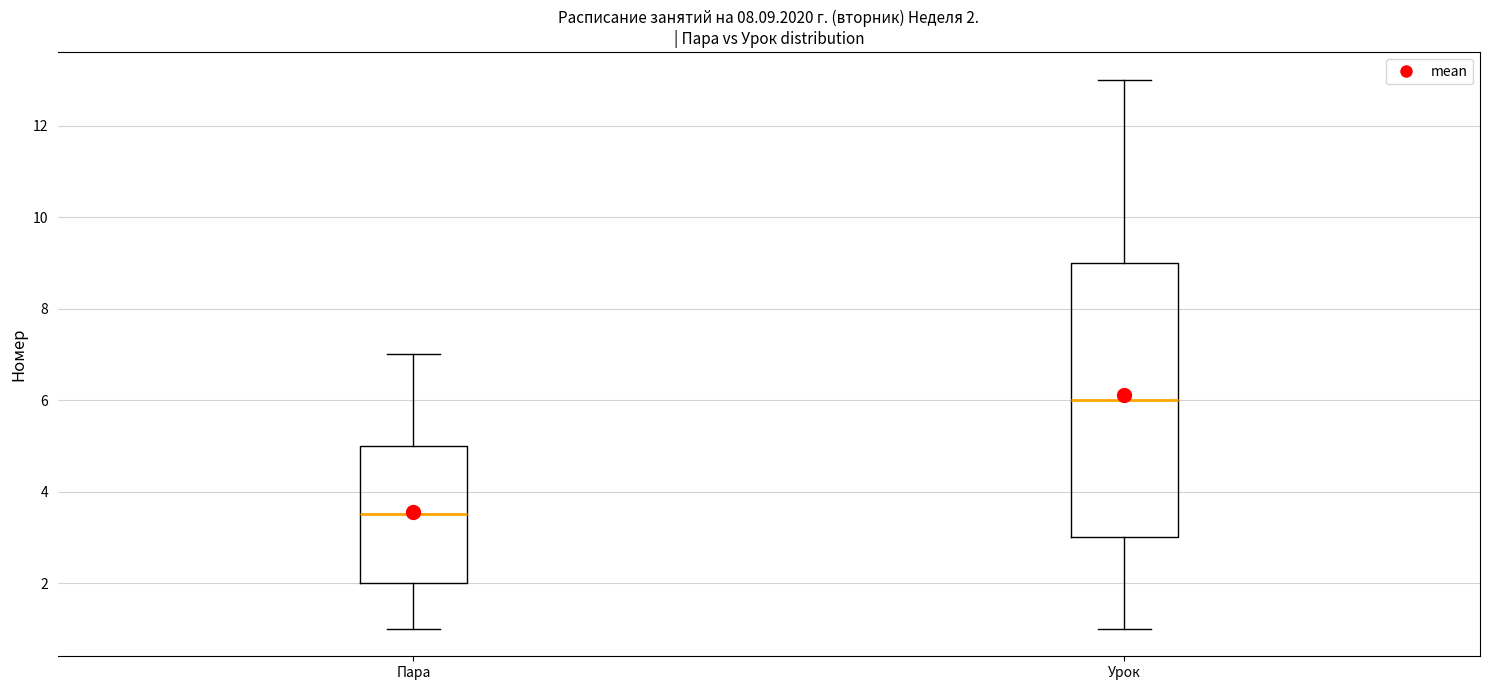

Which box is the tallest, from its lower edge to its upper edge?

Урок